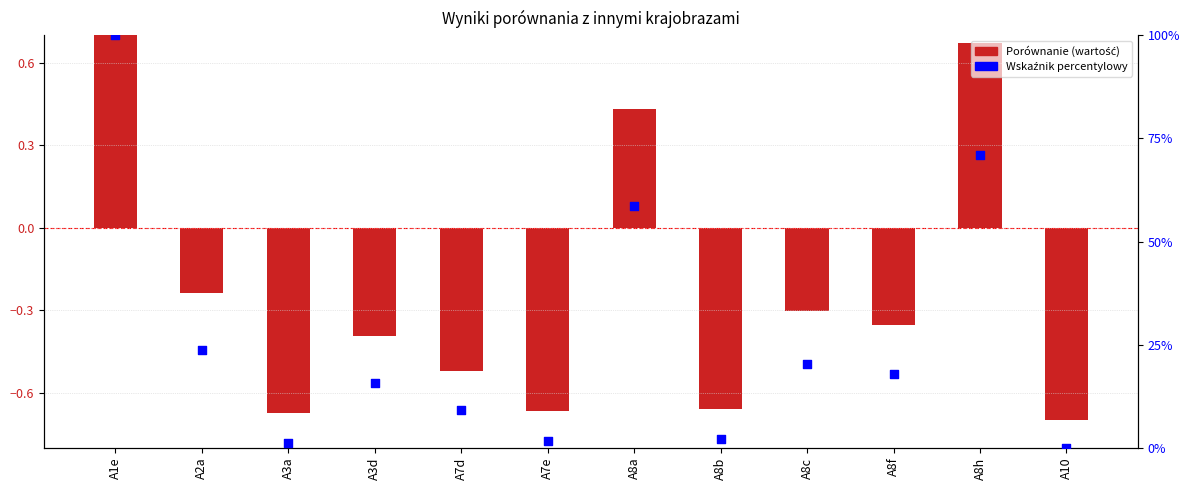

Is the value of Wskaźnik percentylowy at A10 greater than the value of Porównanie at A1e?

No